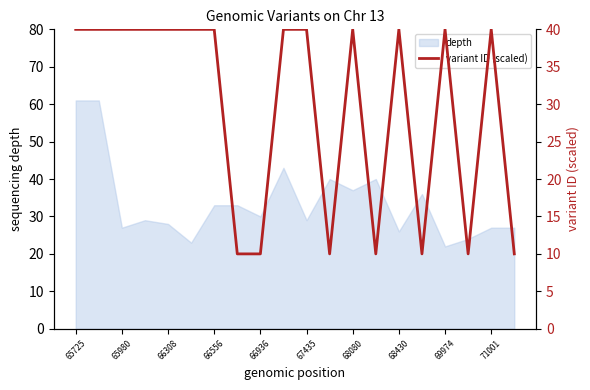

Is it true that depth equals 27 at 71001?

True